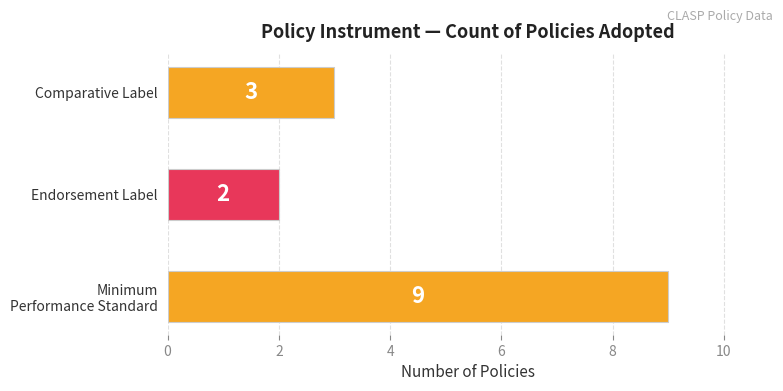

How many values are between 2 and 9?

3